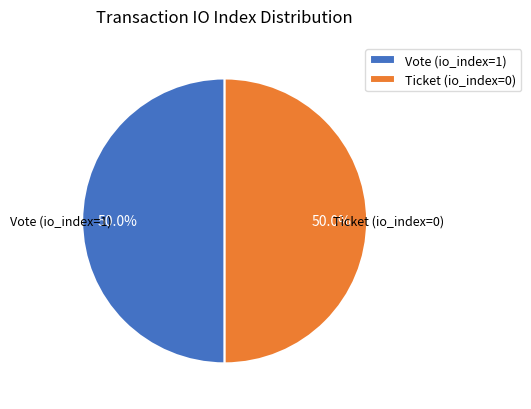

To the nearest percent, what is the difference between the Ticket (io_index=0) and Vote (io_index=1) slice percentages?

0%